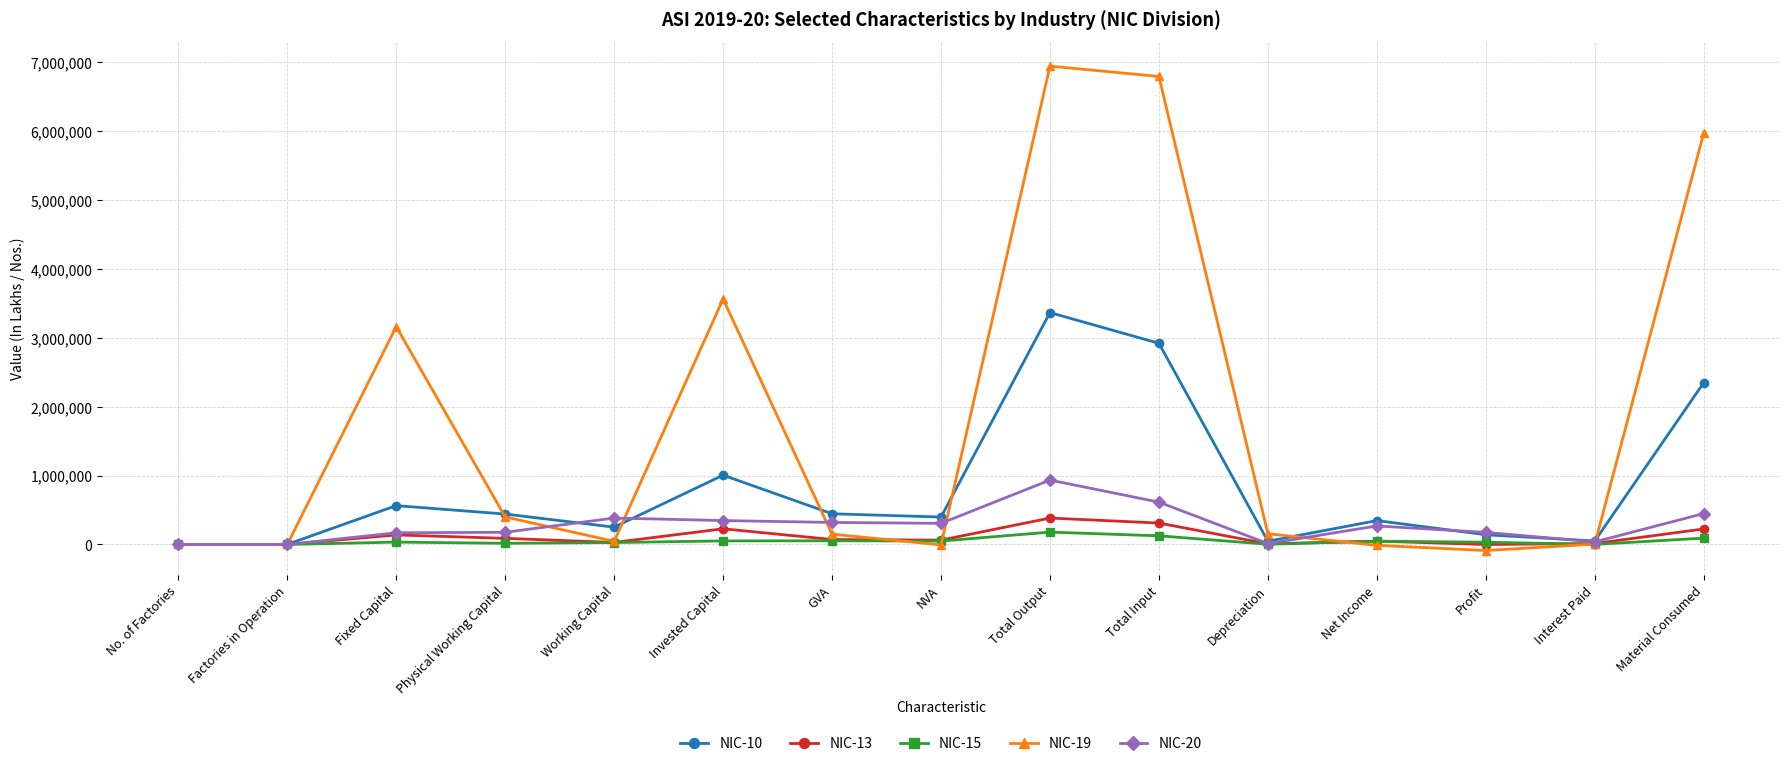

What is the value of the NIC-19 point at the 1st from the left?

26